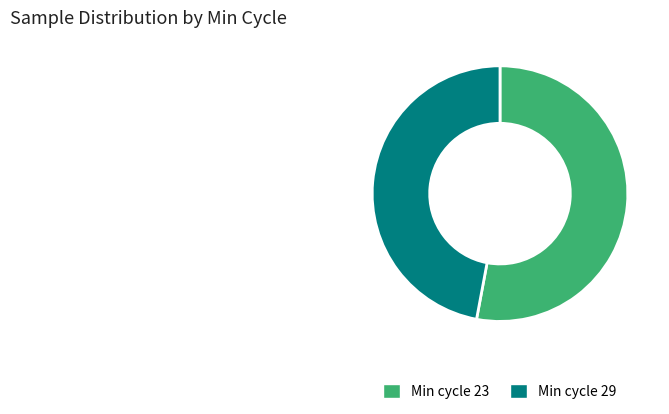

The Min cycle 23 slice represents 63% of the pie. True or false?

False